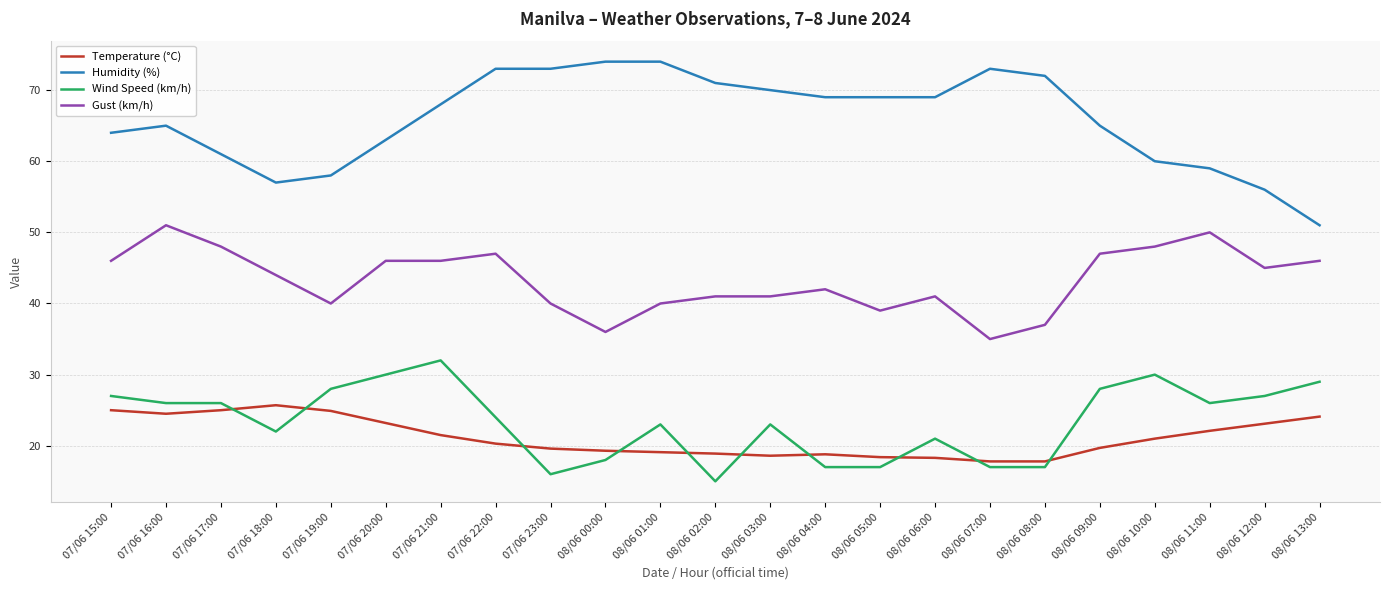

Does the chart display data point markers on the line(s)?

No